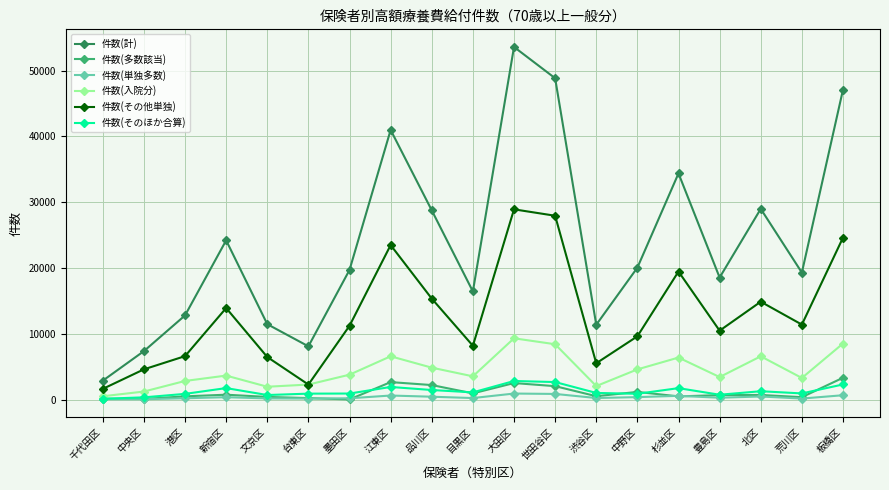

True or false: 件数(その他単独) and 件数(多数該当) cross at least once.

False